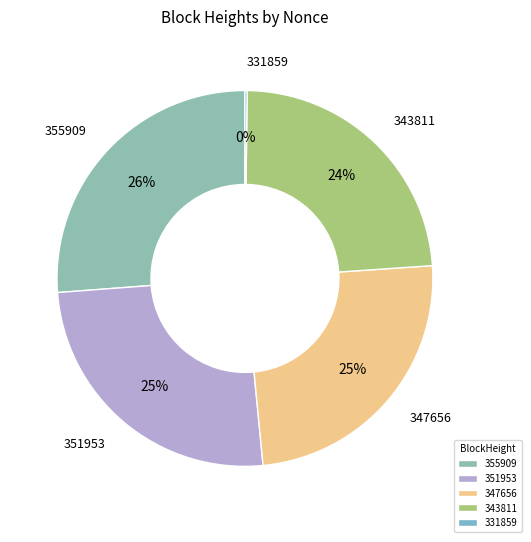

What is the largest slice in the pie chart?

355909